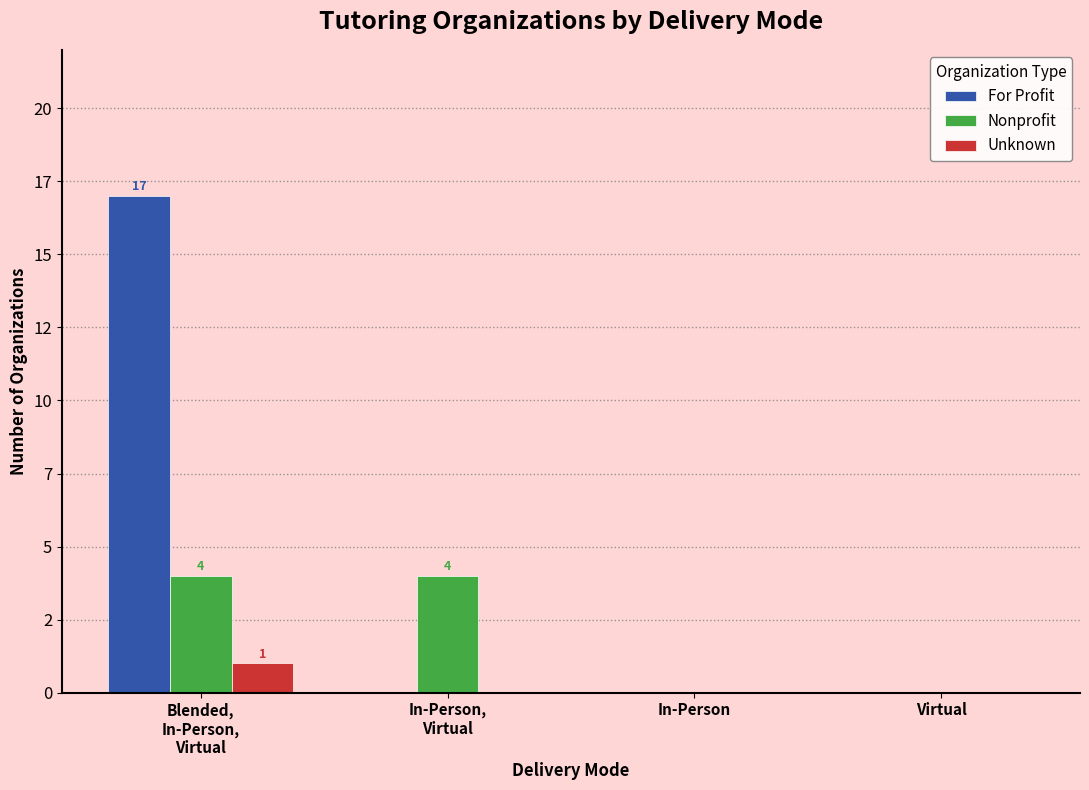

What is the sum of the Nonprofit values at In-Person and Blended,
In-Person,
Virtual?

4